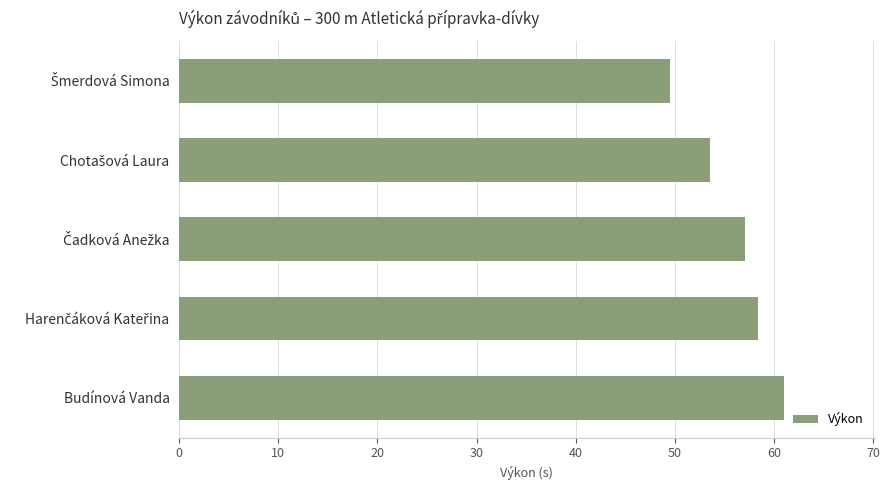

What is the difference between the maximum and second lowest values?

7.5